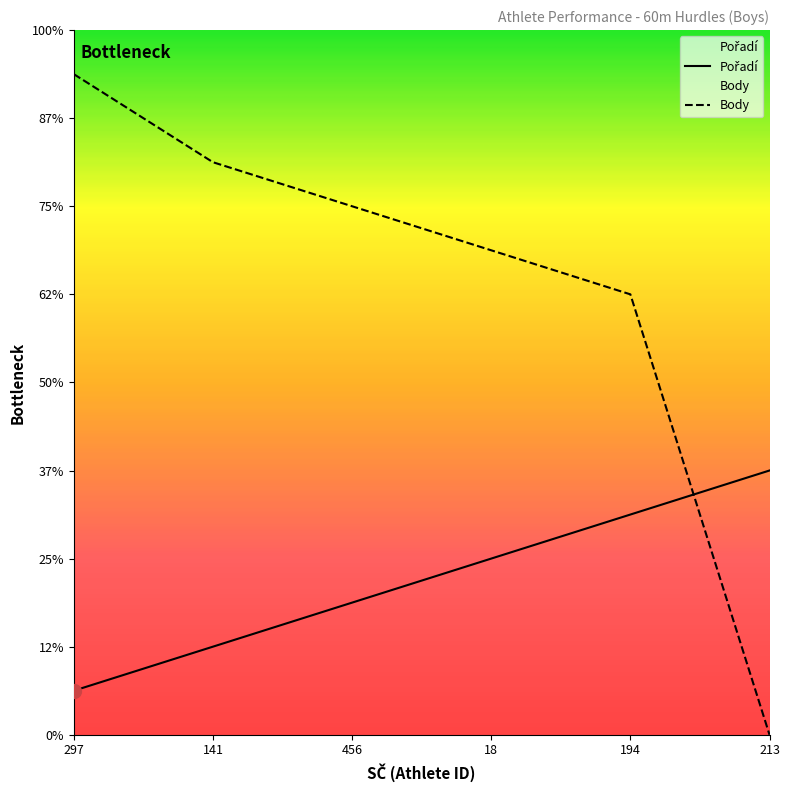

Rank the categories by Body value from highest to lowest.

297, 141, 456, 18, 194, 213